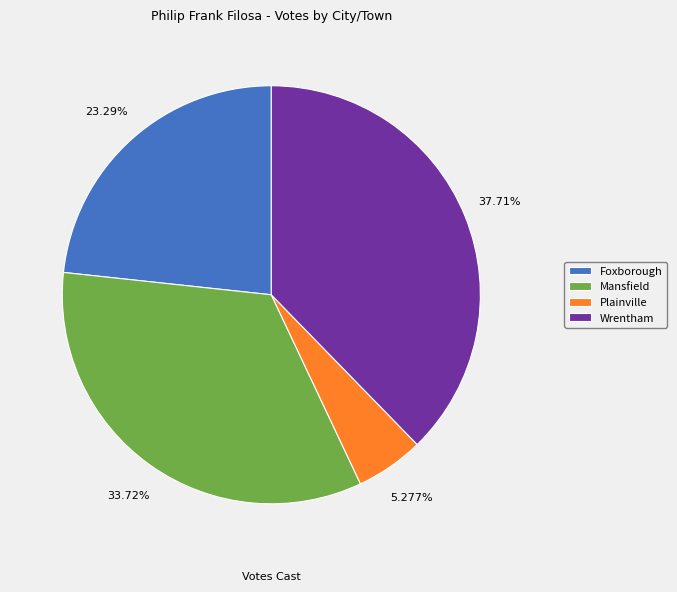

Does Plainville account for over 50% of the chart?

No